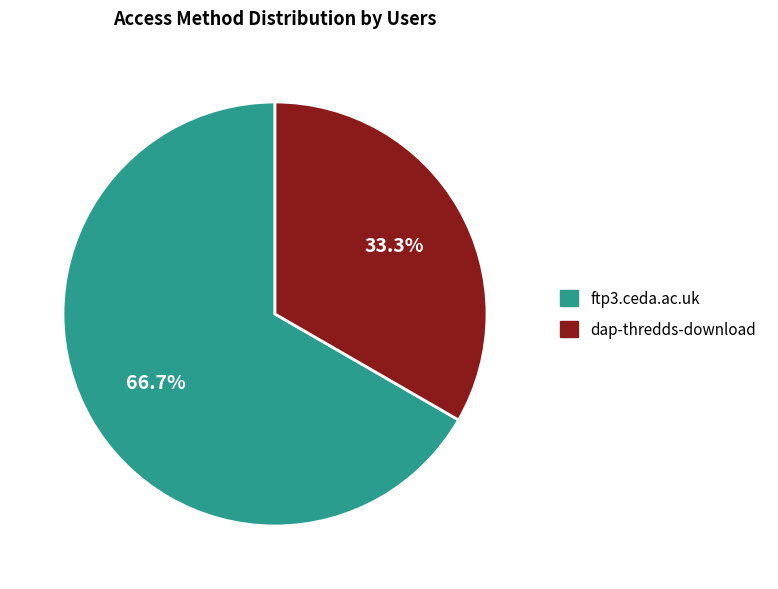

To the nearest percent, what is the difference between the largest and smallest slice percentages?

33%